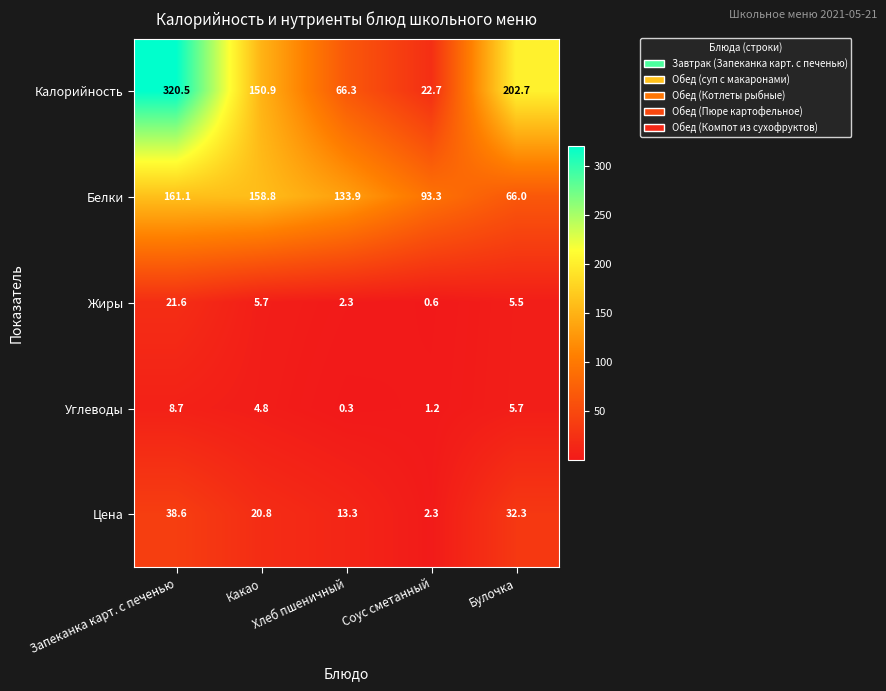

Is it true that Белки equals 93.3 at Соус сметанный?

True